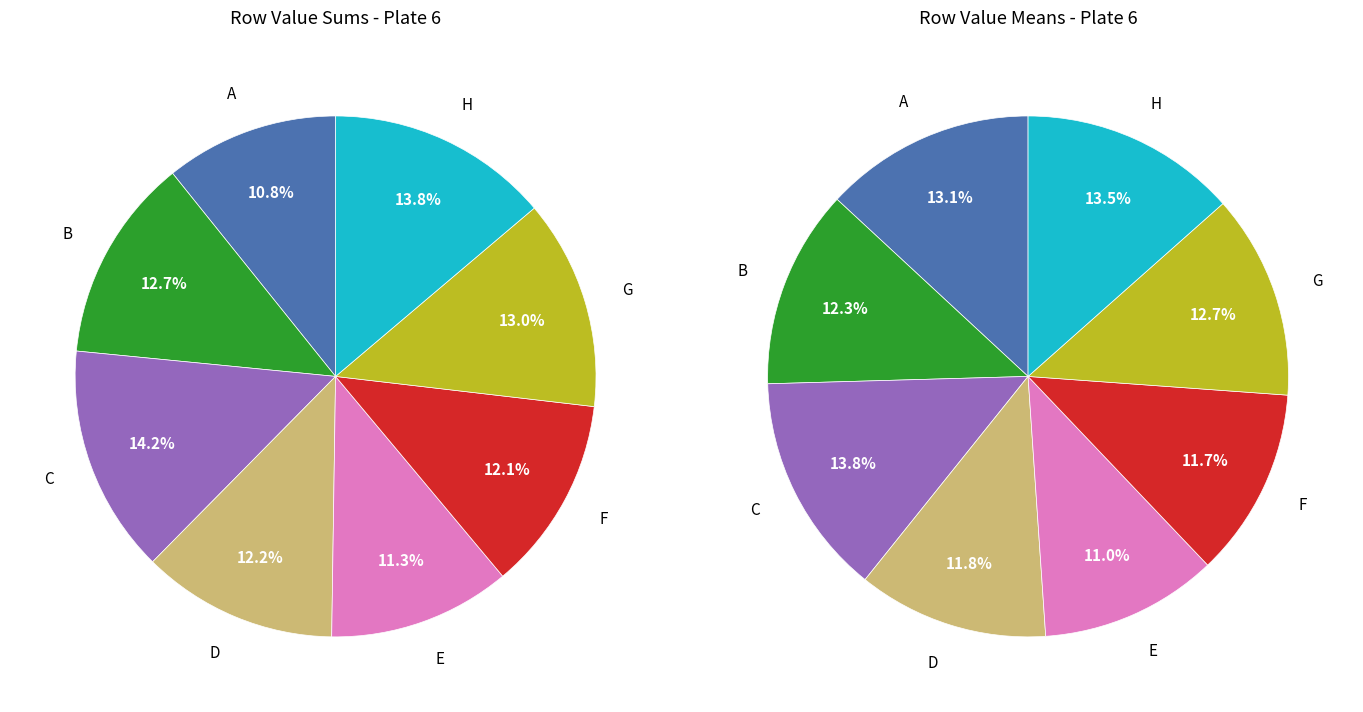

Count the number of slices in the pie.

8